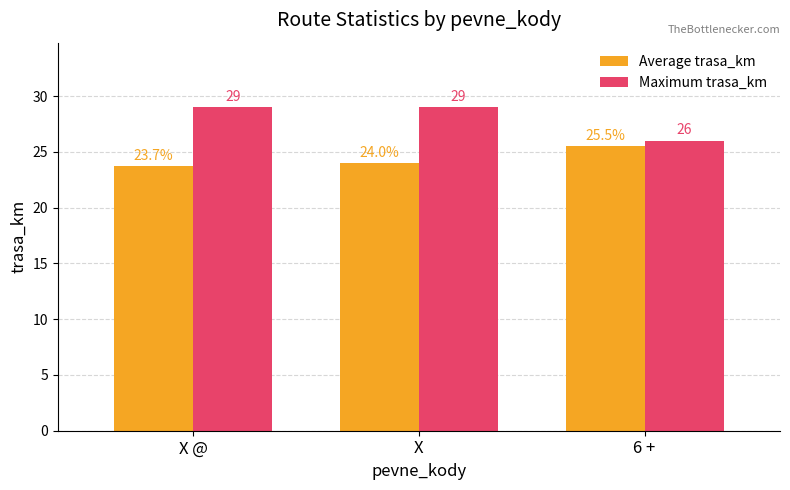

Where is Average trasa_km nearest to the value 24?

X